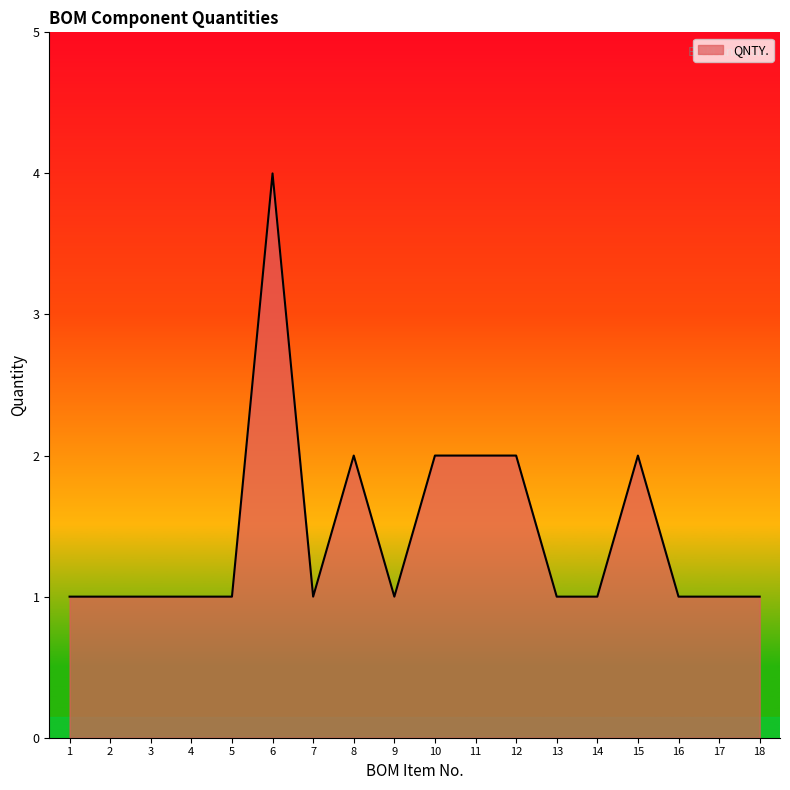

How many distinct data groups are displayed?

1